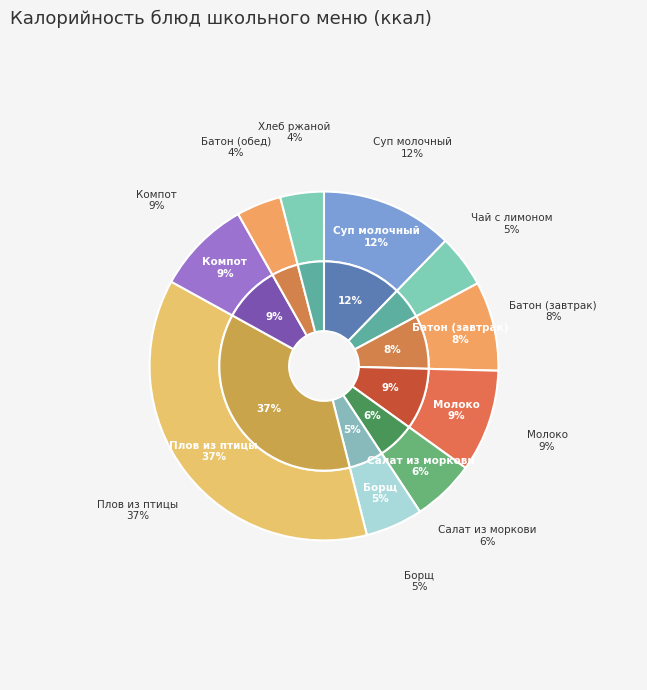

True or false: САЛАТ ИЗ МОРКОВИ accounts for 1% of the total.

False